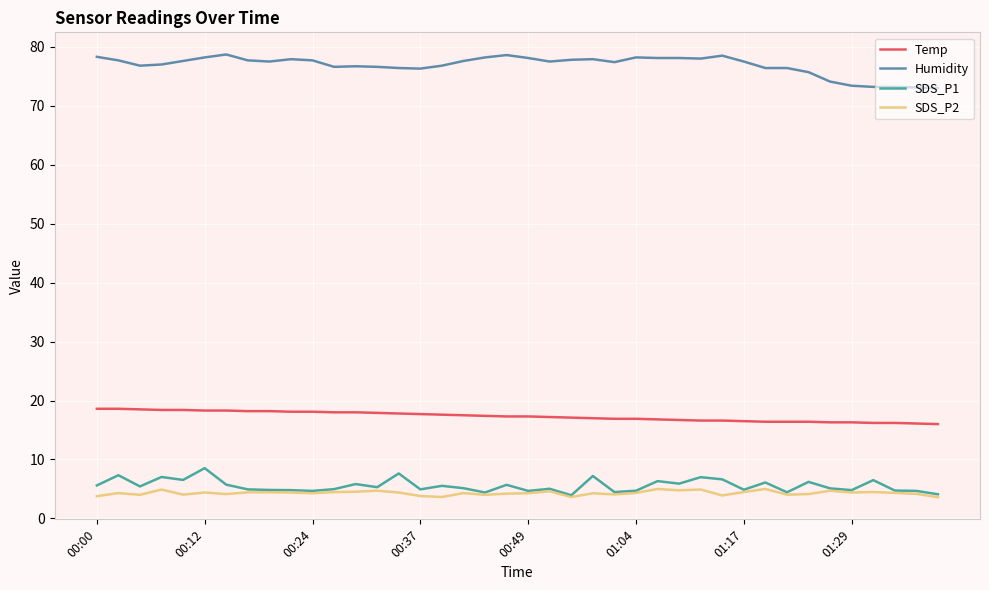

True or false: Temp and SDS_P2 intersect in this chart.

False